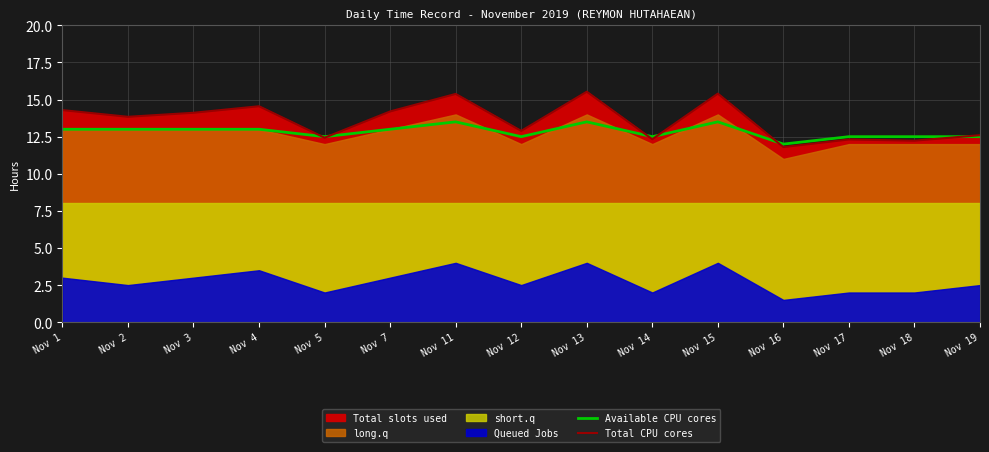

The value of Total CPU cores at Nov 4 is 24.8. True or false?

False